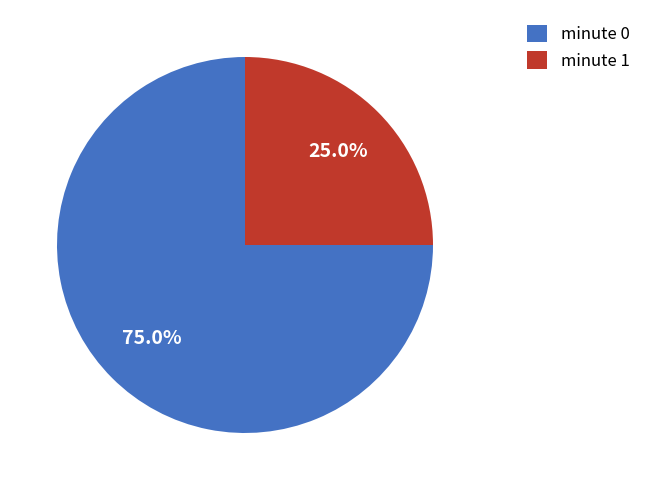

Which category has the smallest portion of the pie?

minute 1